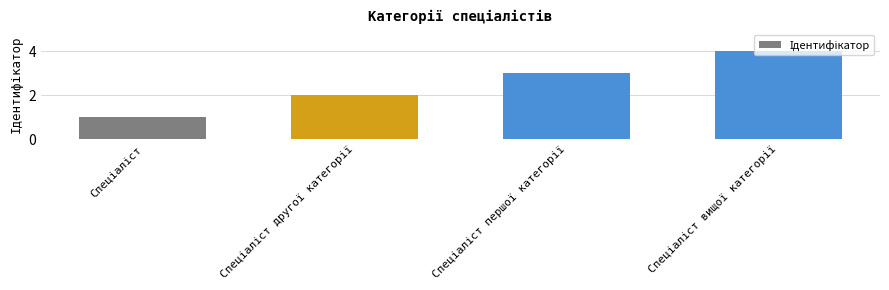

Count the values in the range 2 to 4.

3